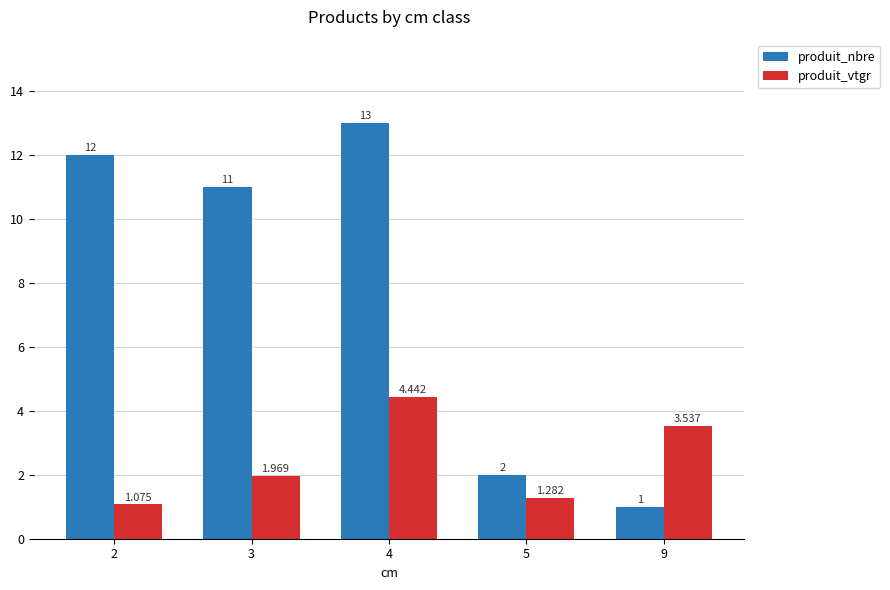

Between 4 and 5, which series saw the biggest shift?

produit_nbre